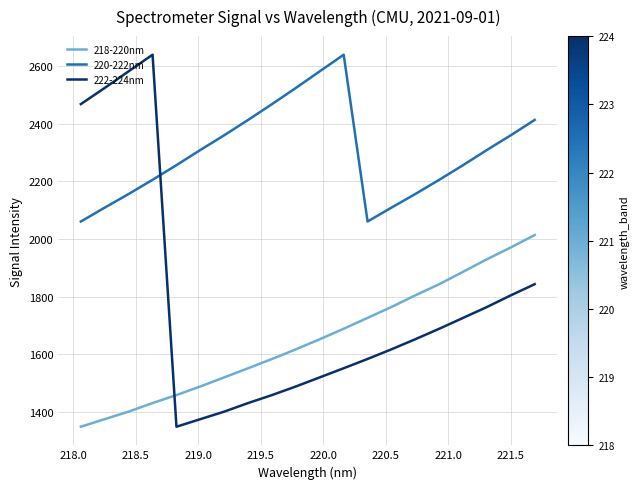

What is the sum of all 222-224nm values?

35473.6